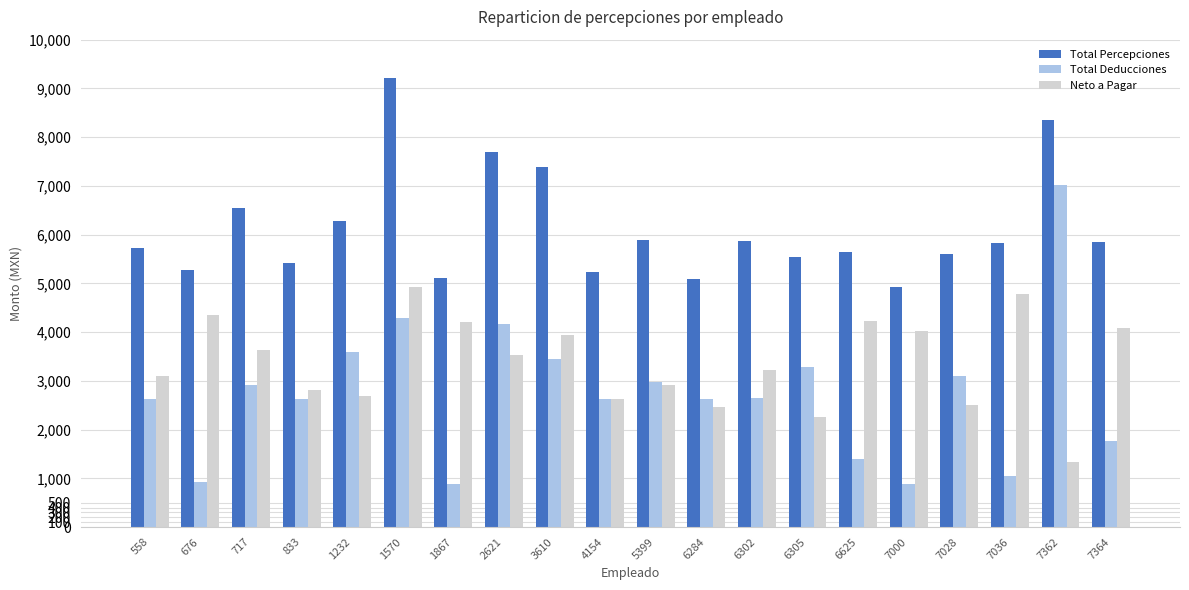

What is the highest value of the Total Percepciones series?

9203.6